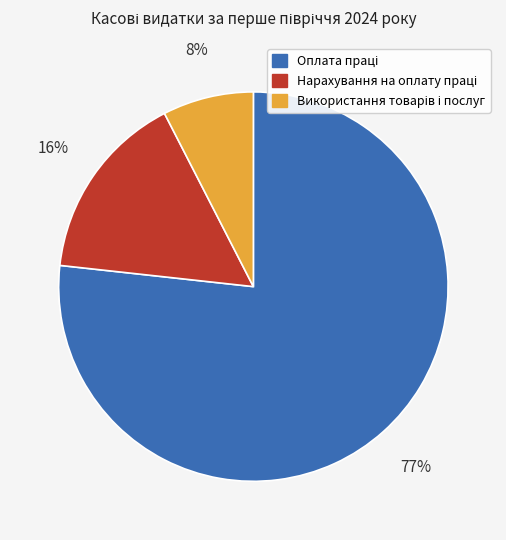

To the nearest percent, what is the average slice percentage?

33%